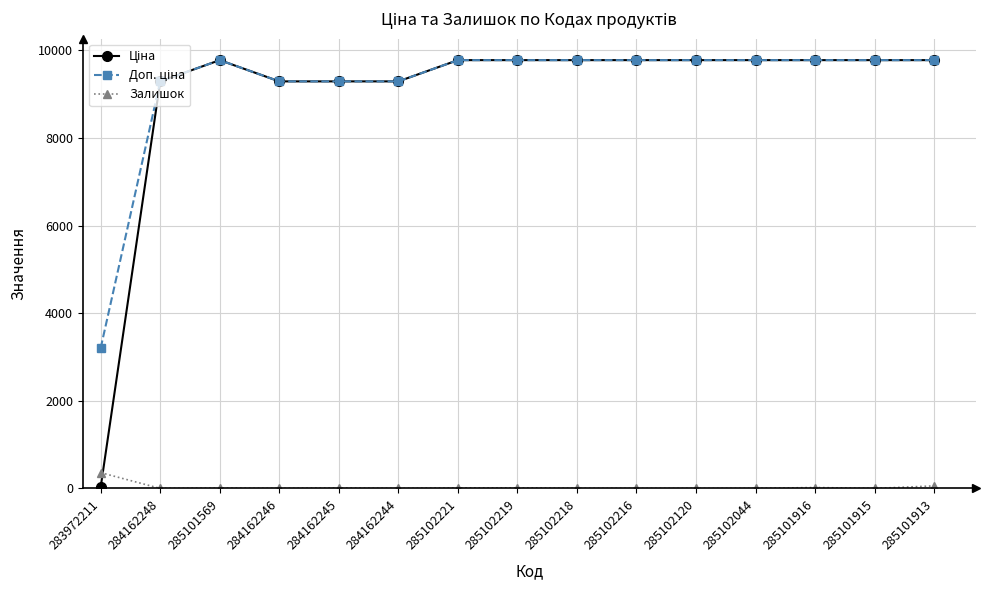

How many data points does each series have?

15